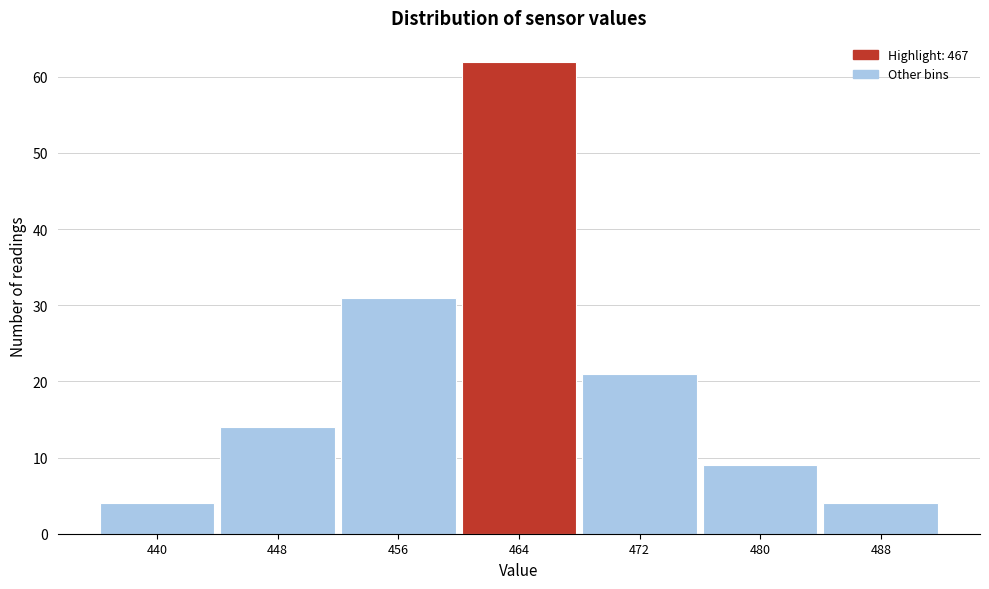

Reading left to right, what are all the values shown in this chart?

4	14	31	62	21	9	4